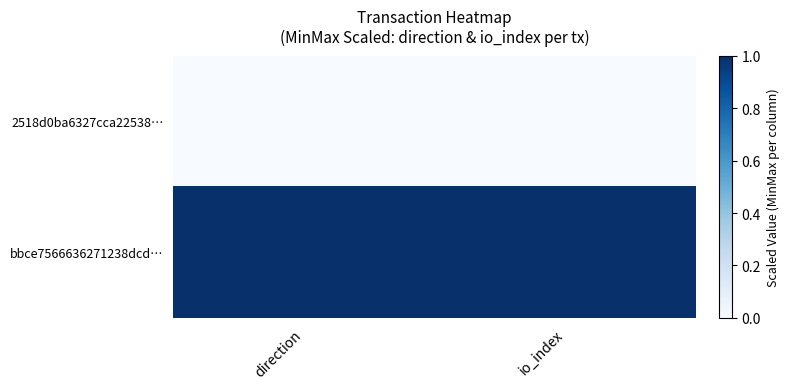

At io_index, list the series in order from smallest to largest.

2518d0ba6327cca22538…, bbce7566636271238dcd…